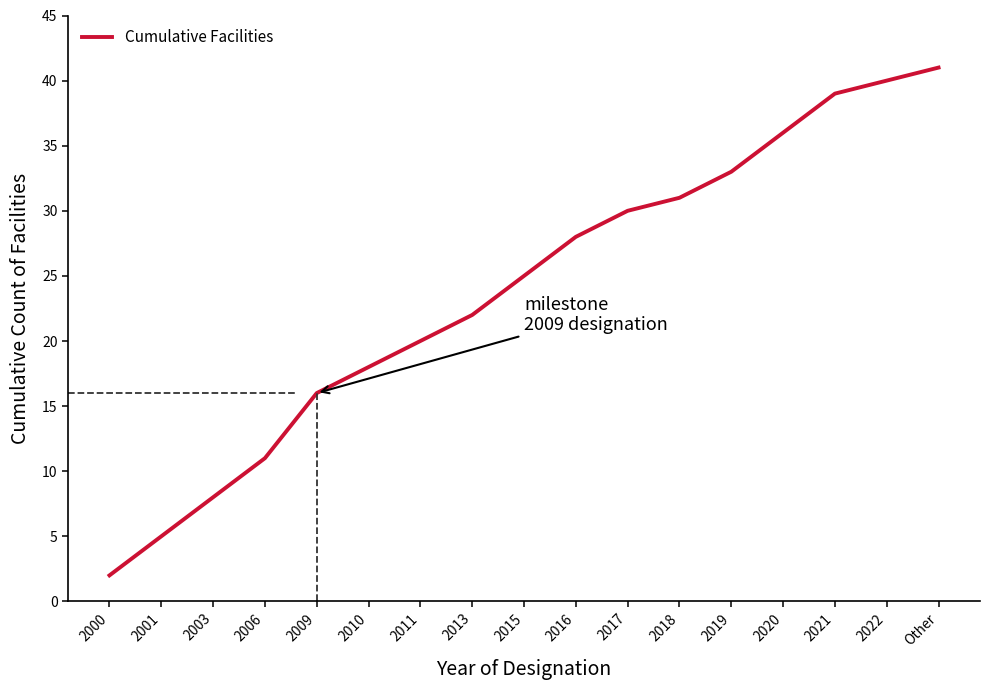

What is the change in value from 2006 to 2021?

+28